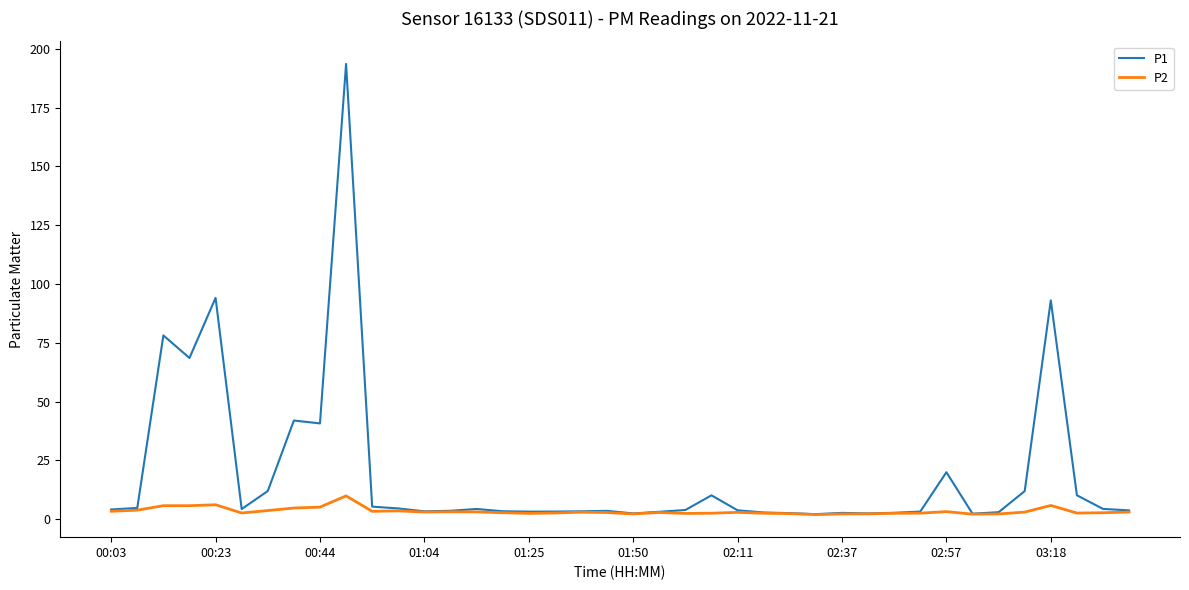

What is the maximum value shown in the chart?

193.6